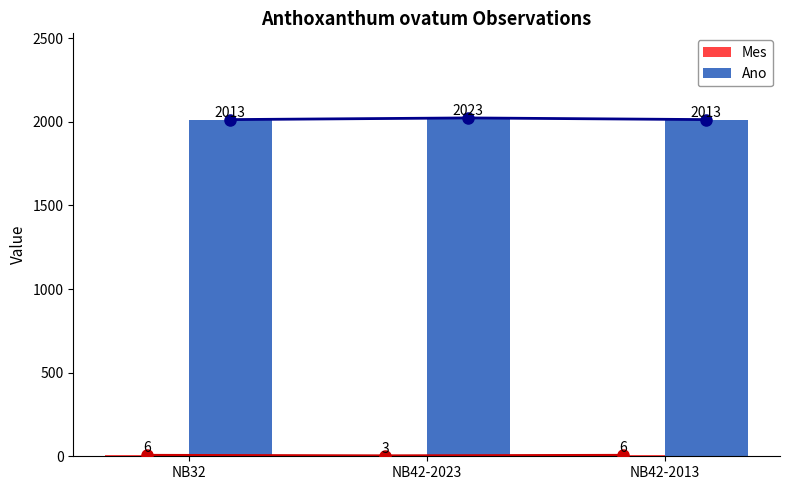

What position from the right is NB32?

3